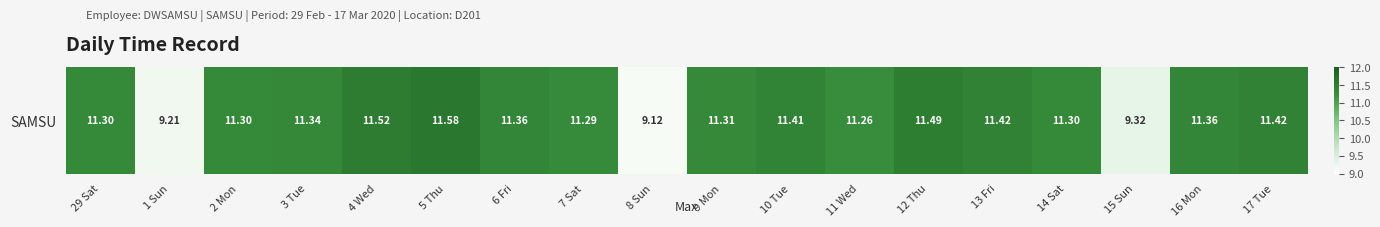

What value does the data have at 8 Sun?

9.1